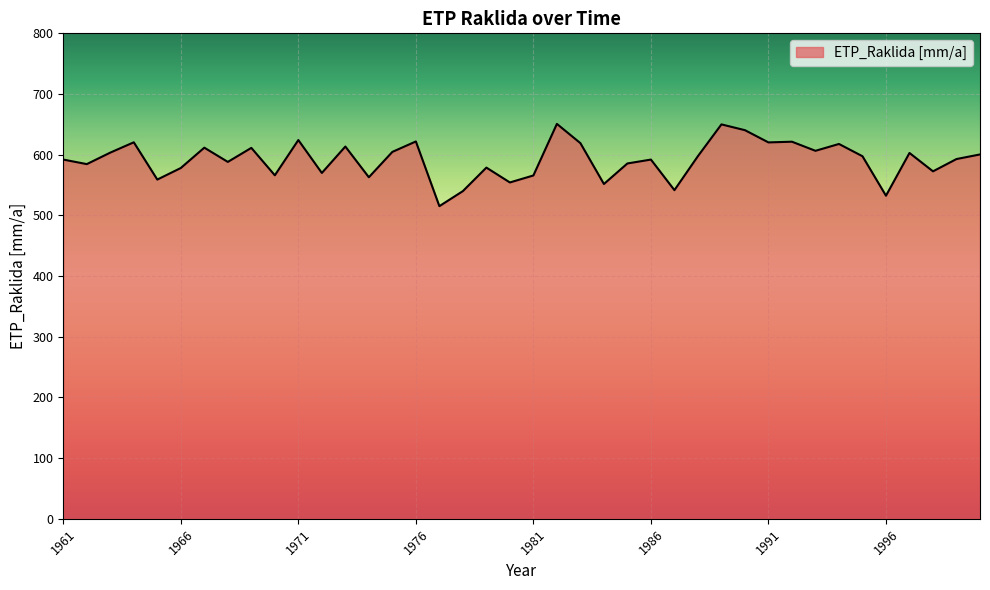

What is the smallest value displayed?

515.2